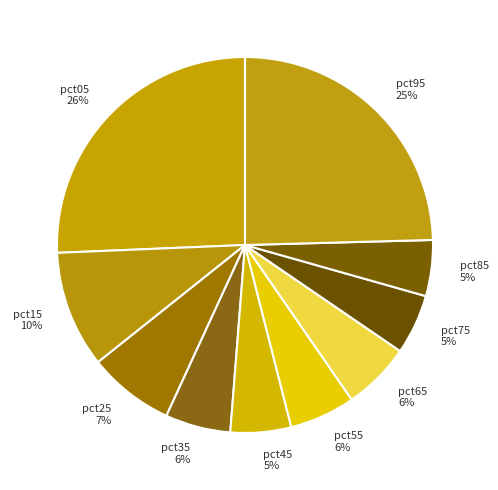

Between pct95 and pct05, which is larger?

pct05